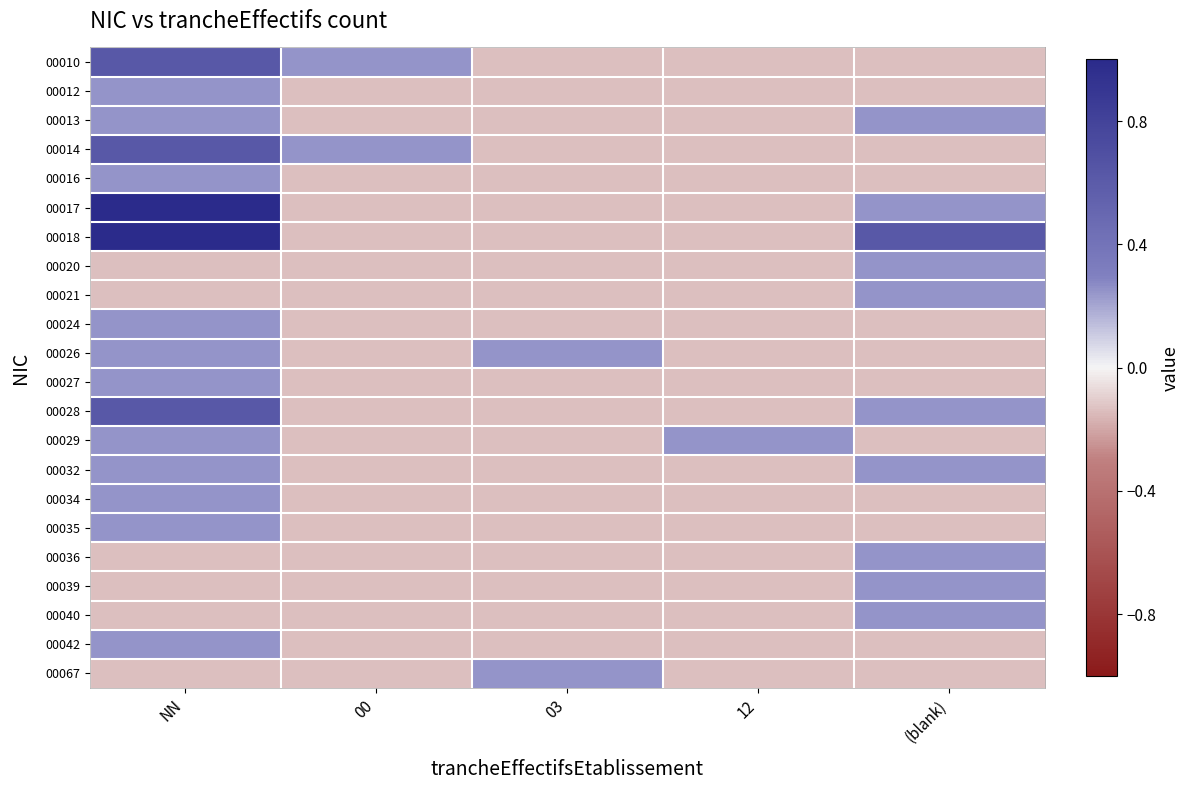

Between 03 and 12, which is larger?

03